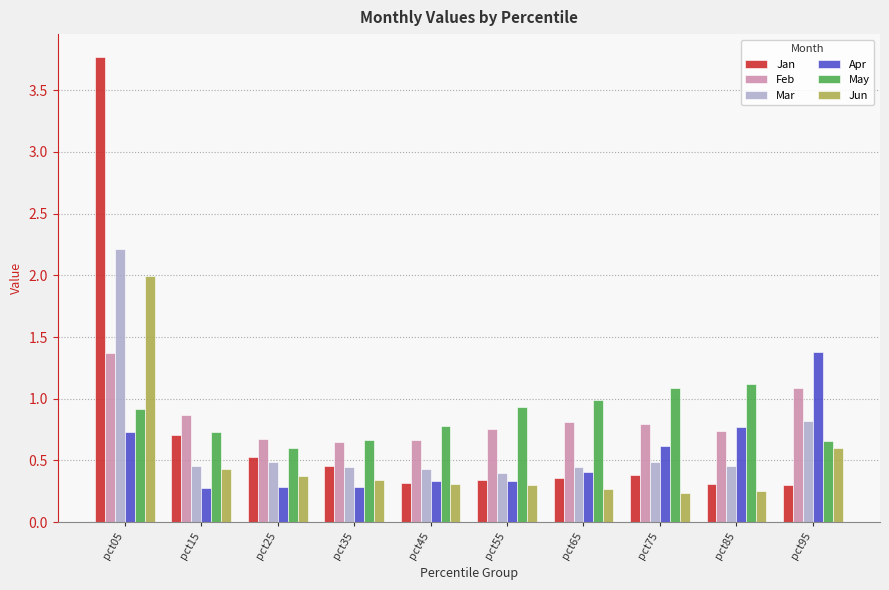

What are all the series names shown in the legend?

Jan, Feb, Mar, Apr, May, Jun